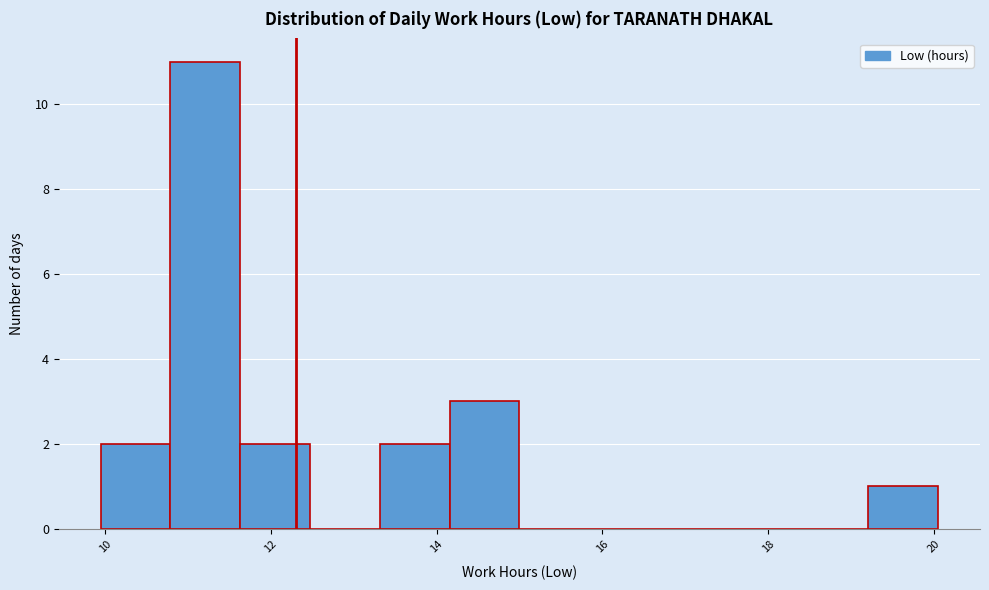

What is the height of the bar covering 10.0 to 10.8 on the x-axis? Neither the bar edges nor the heights are printed on the chart, so give them approximately, as read against the axes.

2